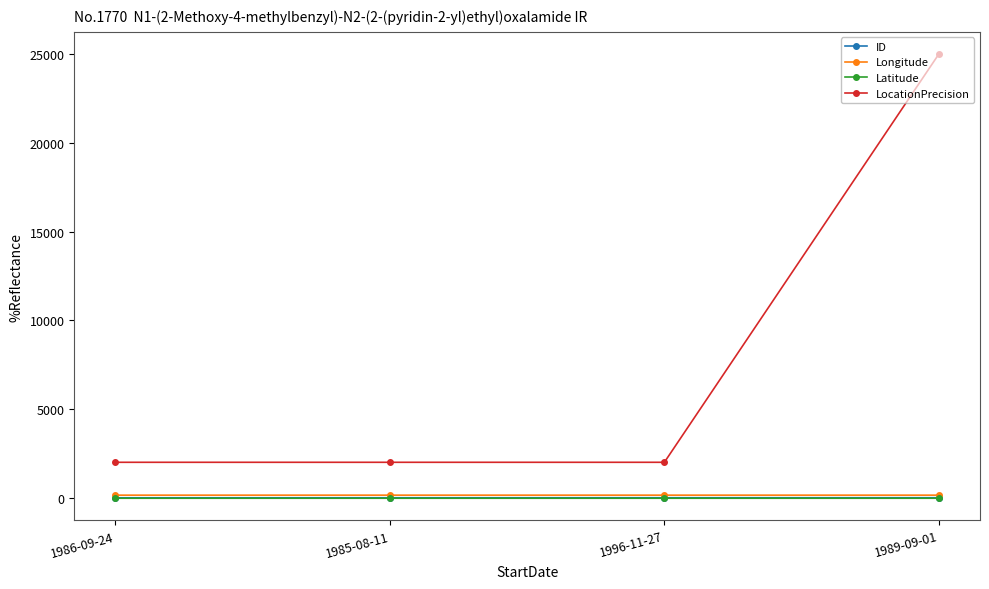

The value of LocationPrecision at 1989-09-01 is 25000.0. True or false?

True